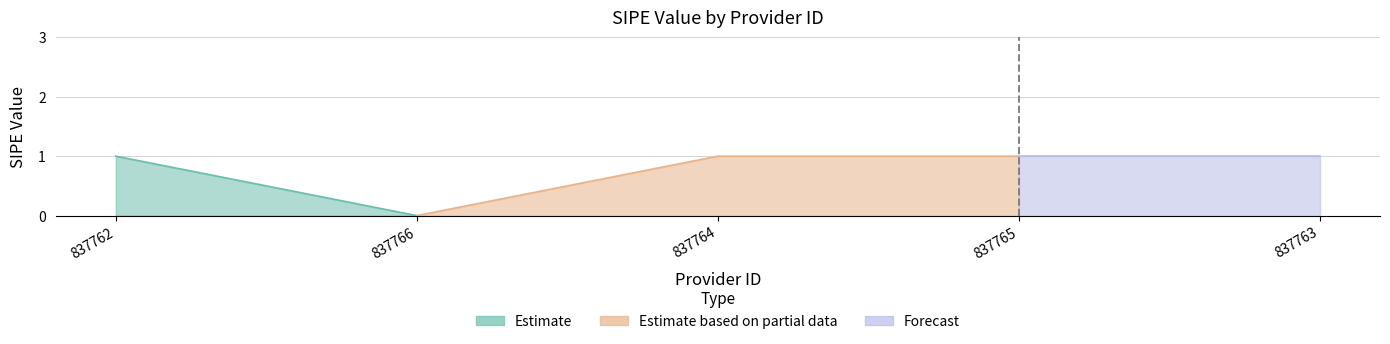

Approximately how many times larger is the value at 837762 compared to 837764?

1.0